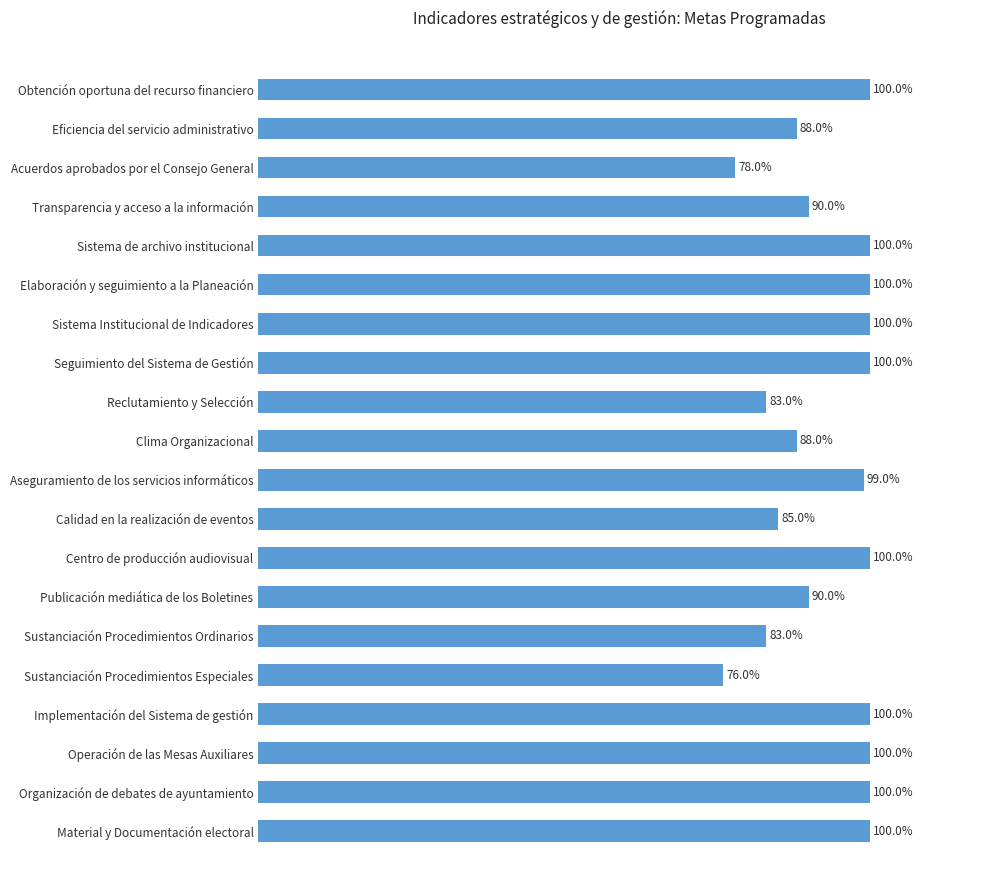

Are the bars grouped side by side (vs. stacked)?

No